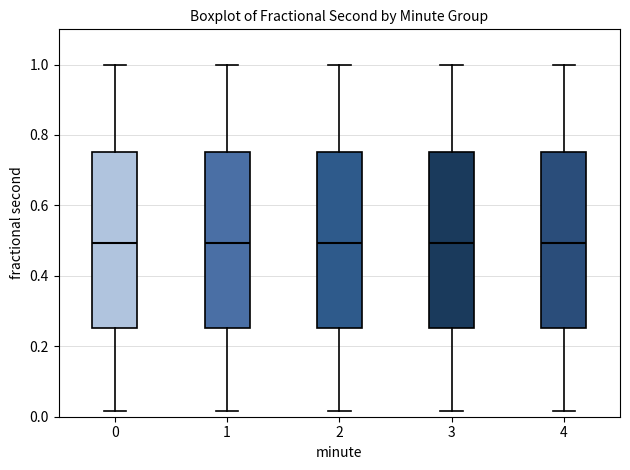

Reading left to right, transcribe this box plot: for each box, give where its median line is, the range the box spans, and where its two whiskers end, as read against the y-axis. The values are not printed on the chart, so give them approximately, as read against the axis.

0: median 0.50, box 0.26 to 0.76, whiskers 0.02 to 1.00
1: median 0.50, box 0.26 to 0.76, whiskers 0.02 to 1.00
2: median 0.50, box 0.26 to 0.76, whiskers 0.02 to 1.00
3: median 0.50, box 0.26 to 0.76, whiskers 0.02 to 1.00
4: median 0.50, box 0.26 to 0.76, whiskers 0.02 to 1.00